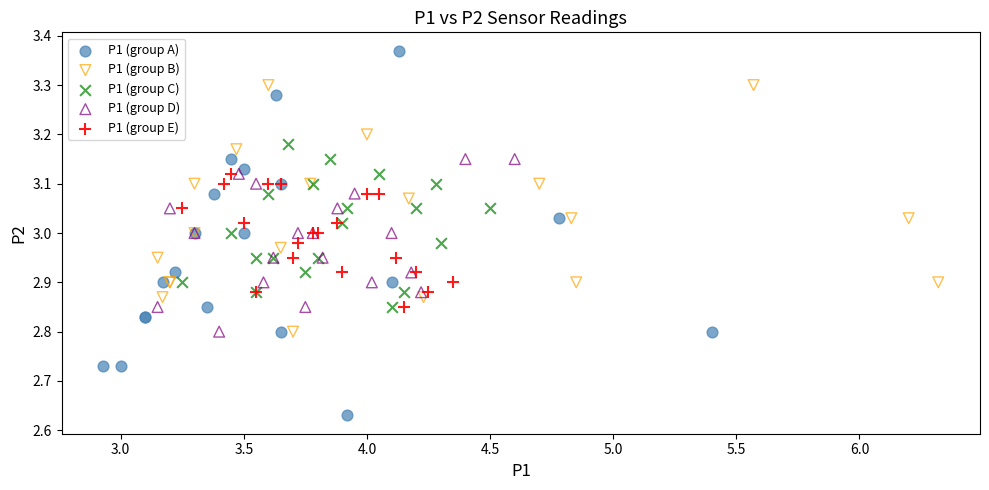

What are all the series names shown in the legend?

P1 (group A), P1 (group B), P1 (group C), P1 (group D), P1 (group E)